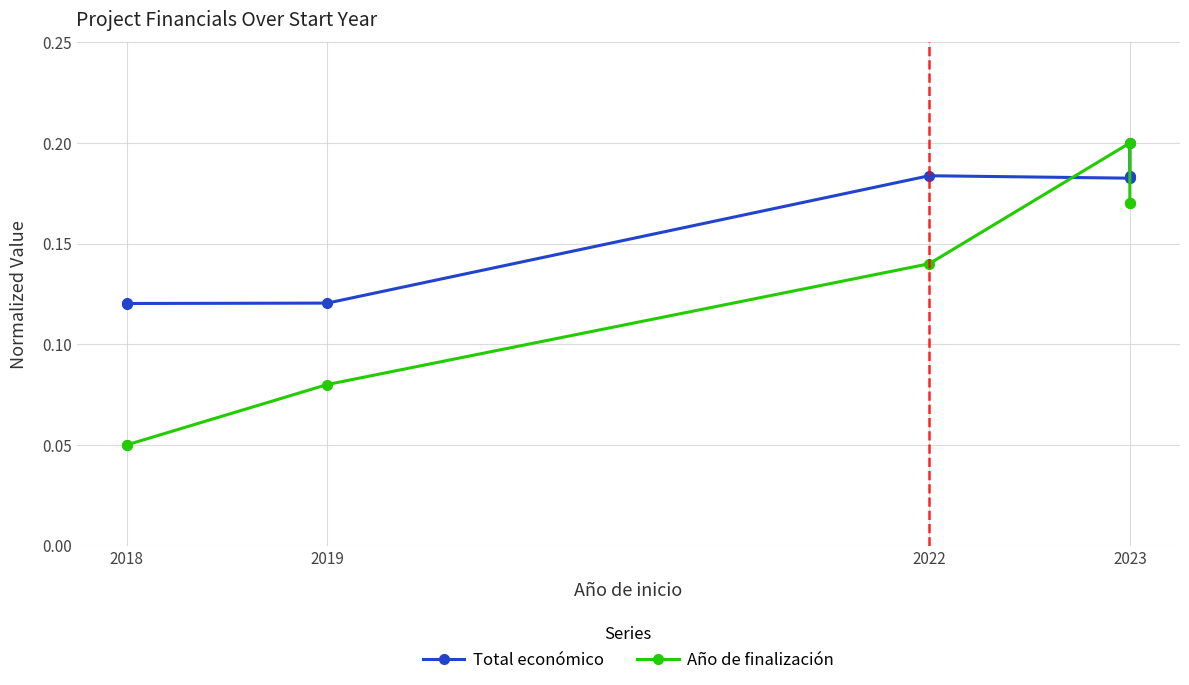

What is the minimum value shown in the chart?

0.1